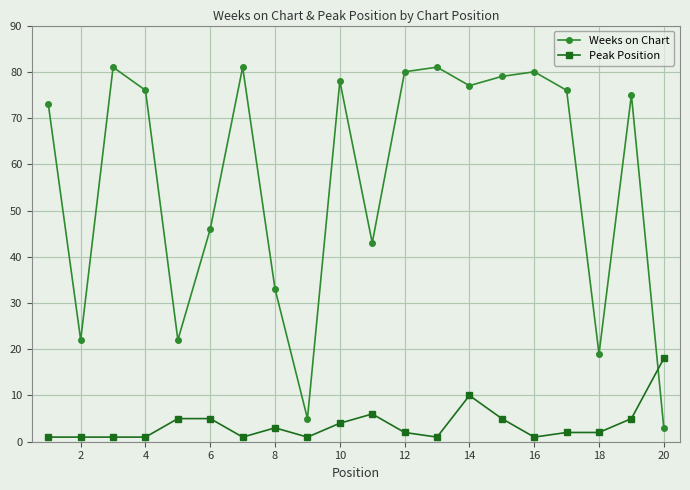

True or false: Peak Position has more than 2 points higher than both neighbors.

True